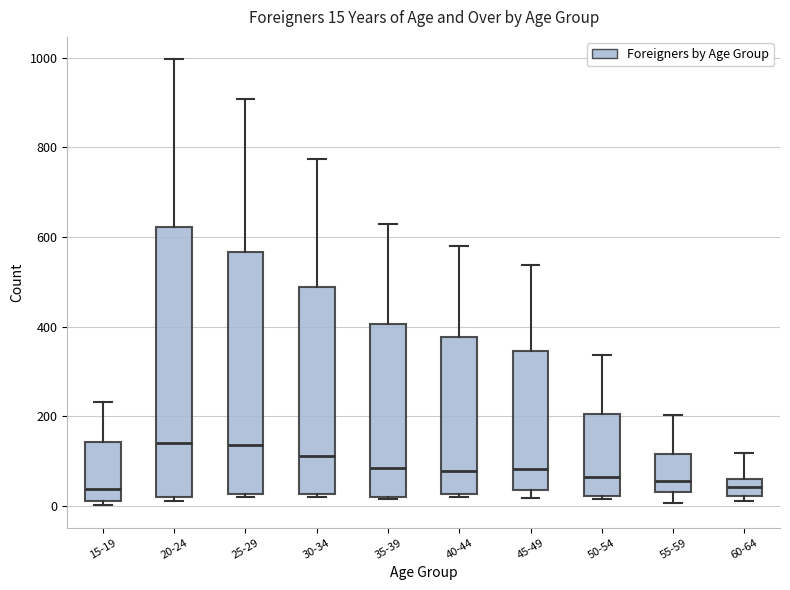

Which box is the tallest, from its lower edge to its upper edge?

20-24